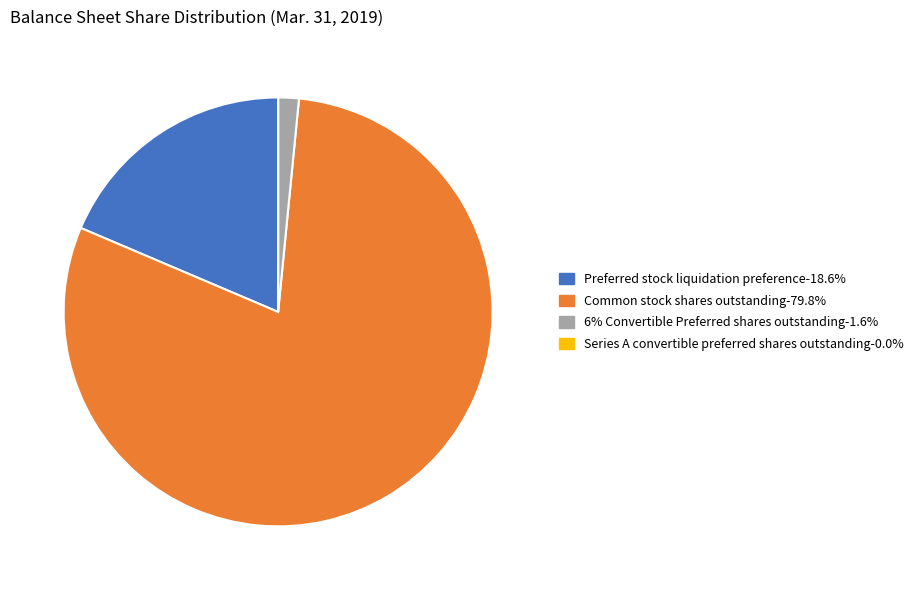

The 6% Convertible Preferred shares outstanding slice represents 12% of the pie. True or false?

False